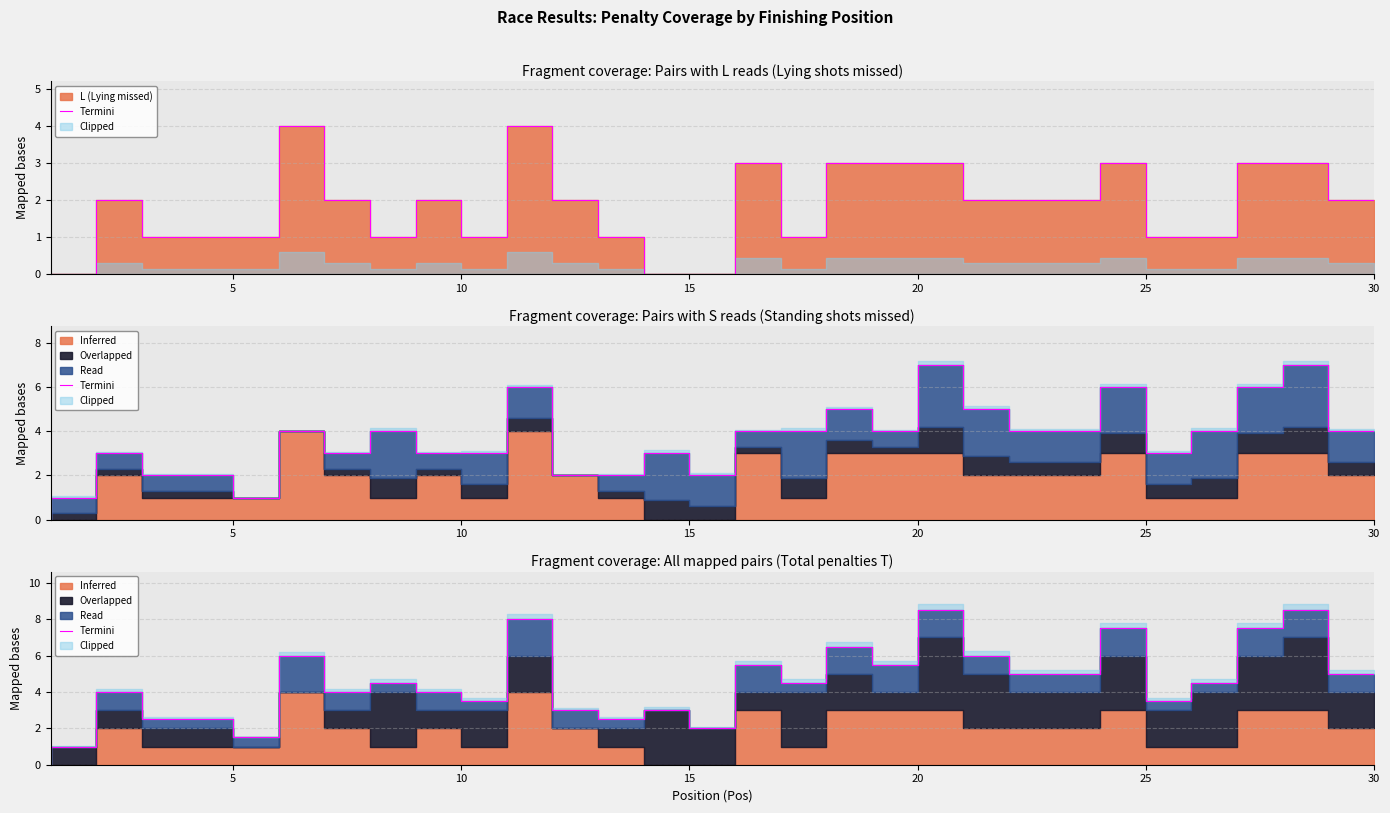

How many values exceed 4?

16